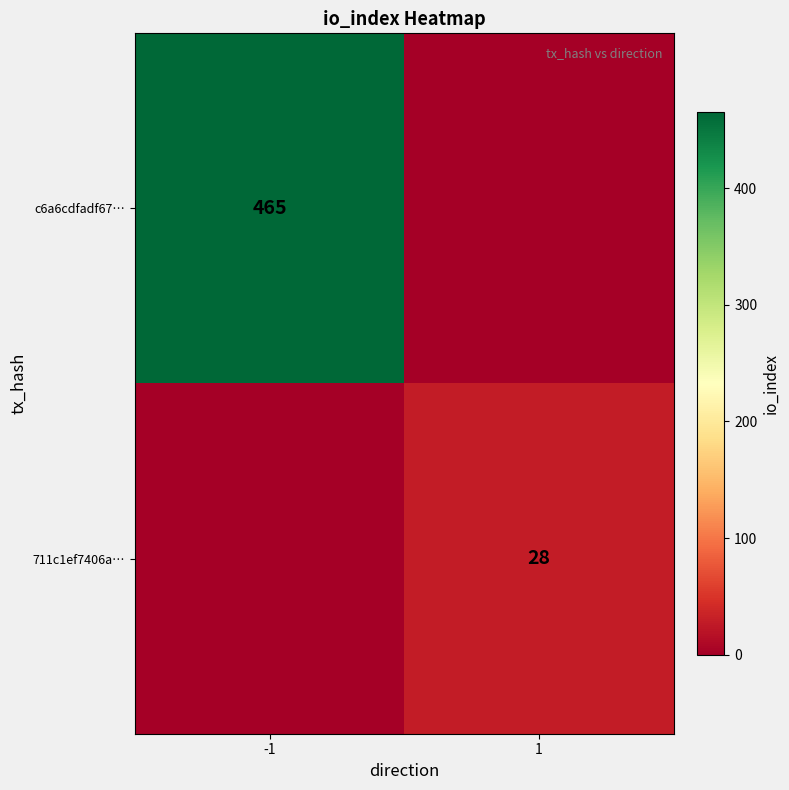

The 711c1ef7406a… series shows 28 at 1. True or false?

True